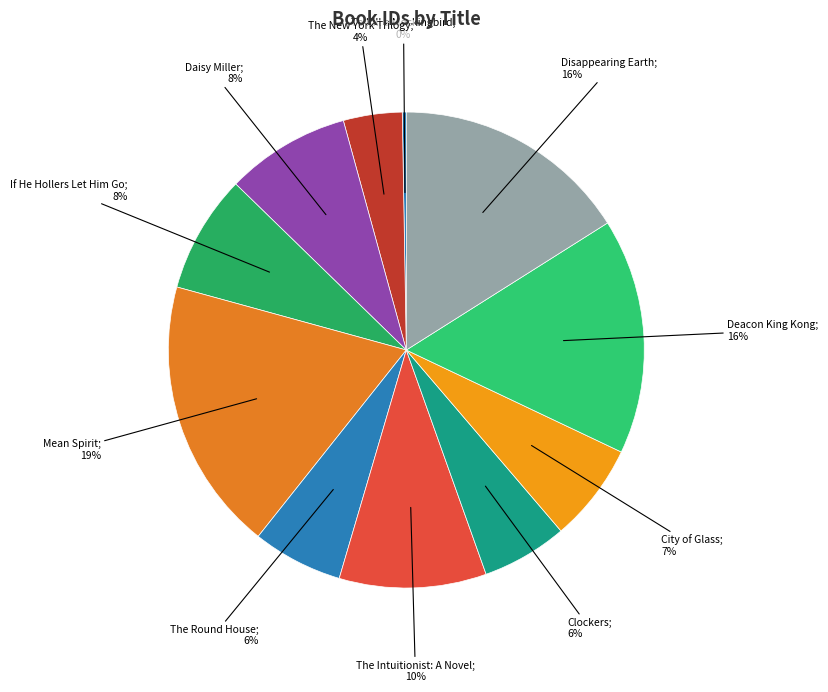

Rank the categories by value from highest to lowest.

Mean Spirit, Disappearing Earth, Deacon King Kong, The Intuitionist: A Novel, Daisy Miller, If He Hollers Let Him Go, City of Glass, The Round House, Clockers, The New York Trilogy, To Kill a Mockingbird